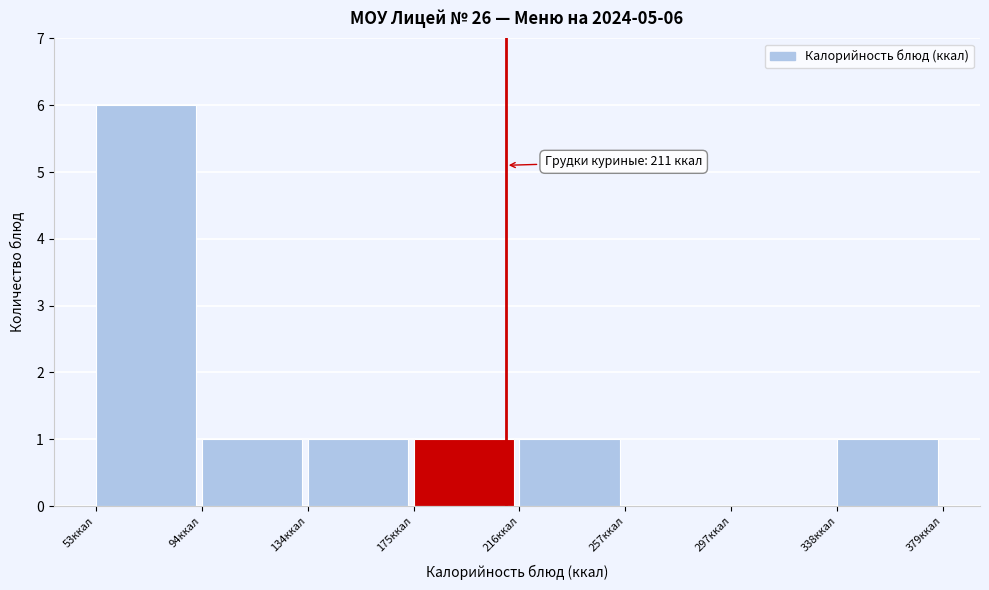

Over which range of the x-axis is the bar tallest?

55 to 95